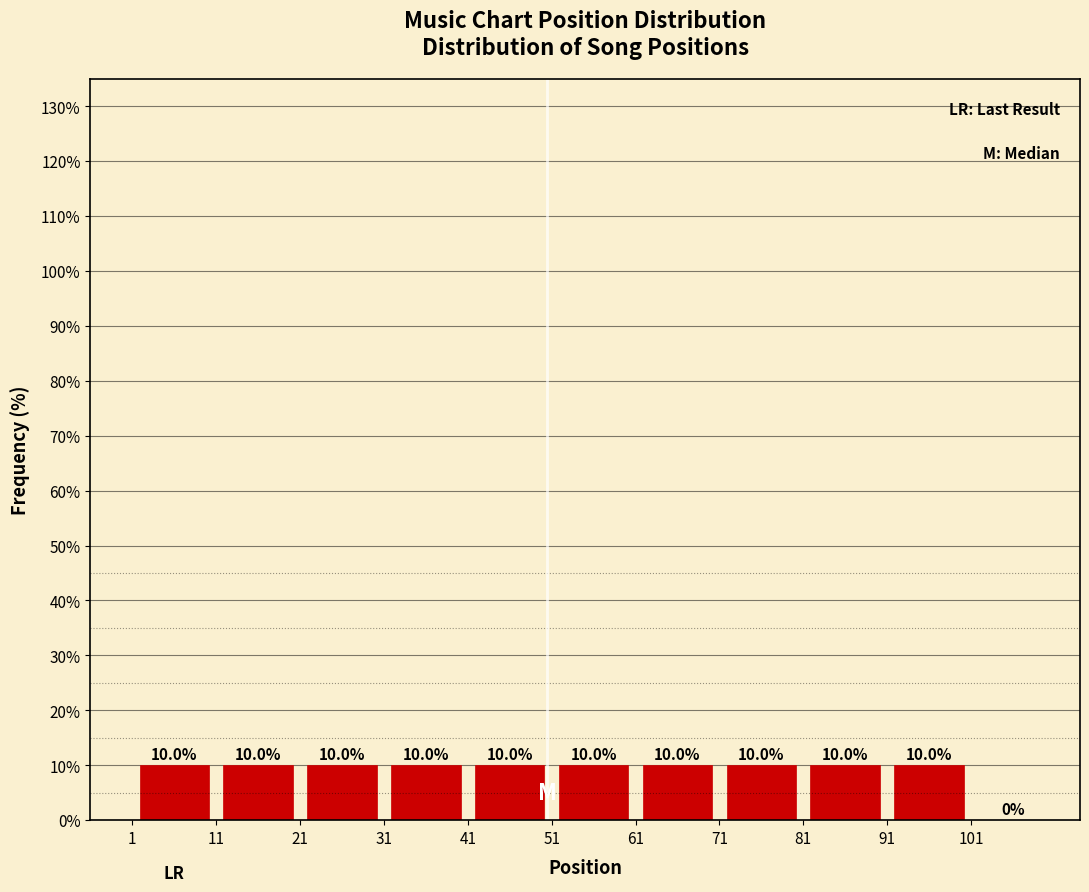

Reading left to right, transcribe this chart: for each bar, give the range it covers on the x-axis and its height.

1 to 11: 10.0
11 to 21: 10.0
21 to 31: 10.0
31 to 41: 10.0
41 to 51: 10.0
51 to 61: 10.0
61 to 71: 10.0
71 to 81: 10.0
81 to 91: 10.0
91 to 101: 10.0
101 to 111: 0.0